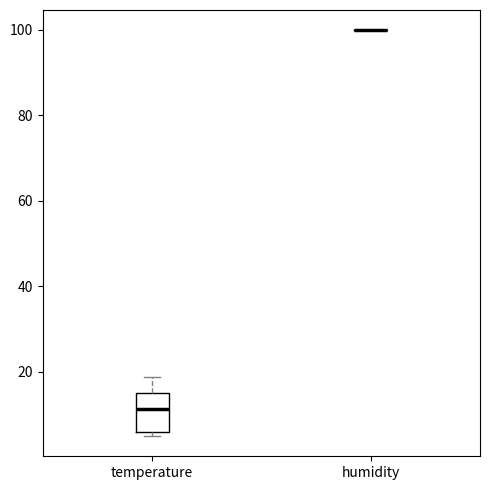

Which box is the tallest, from its lower edge to its upper edge?

temperature